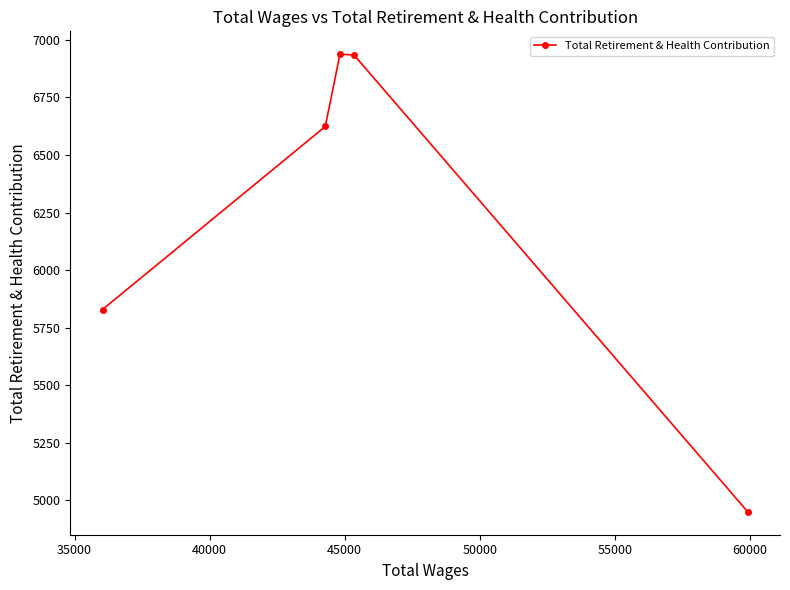

Count the number of categories in the chart.

5